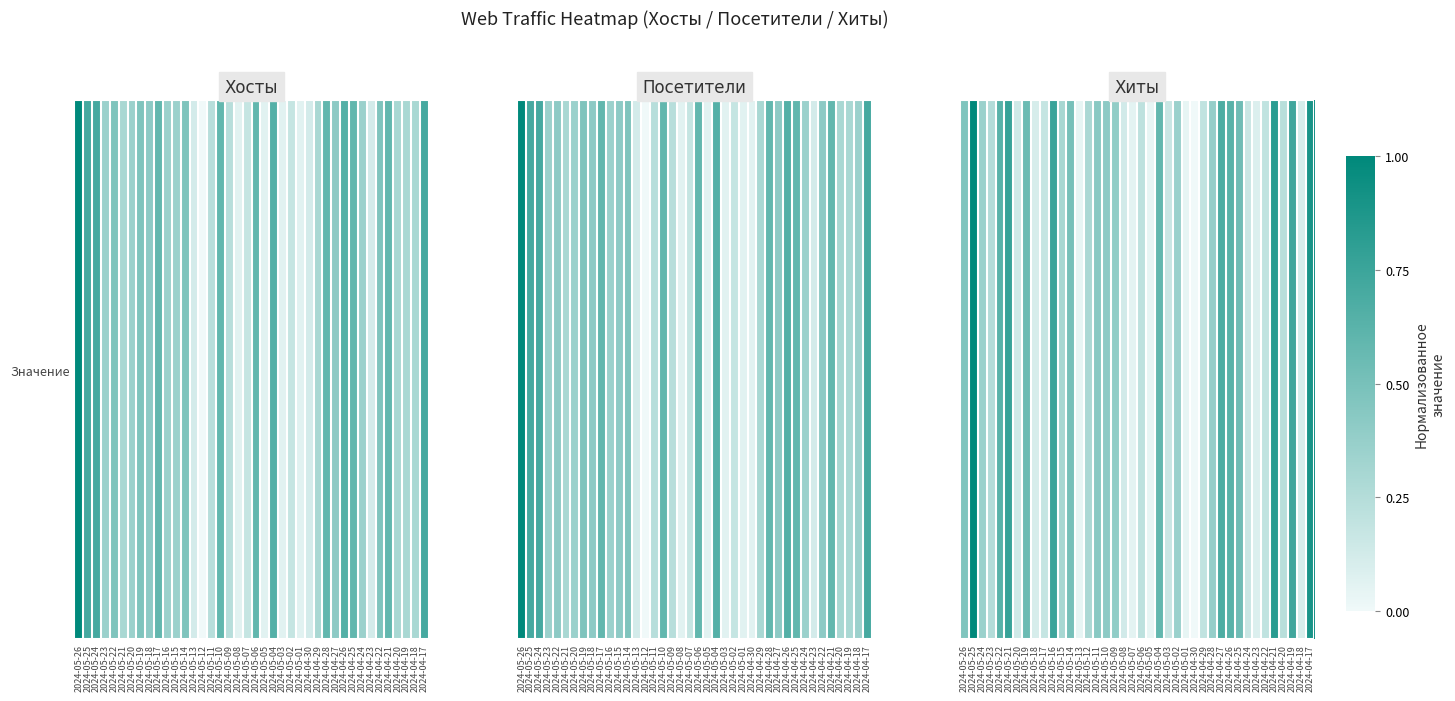

Which has a higher value, 2024-05-25 or 2024-04-26?

2024-05-25